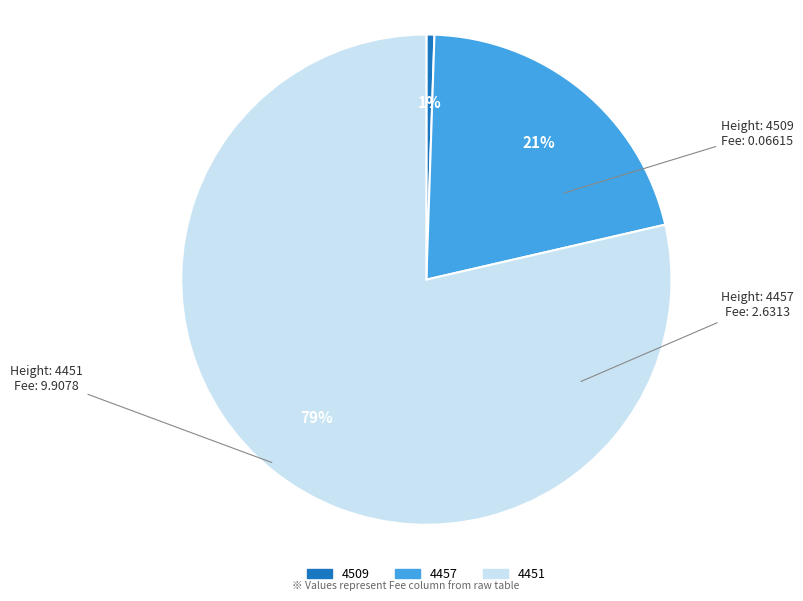

Count the number of slices in the pie.

3